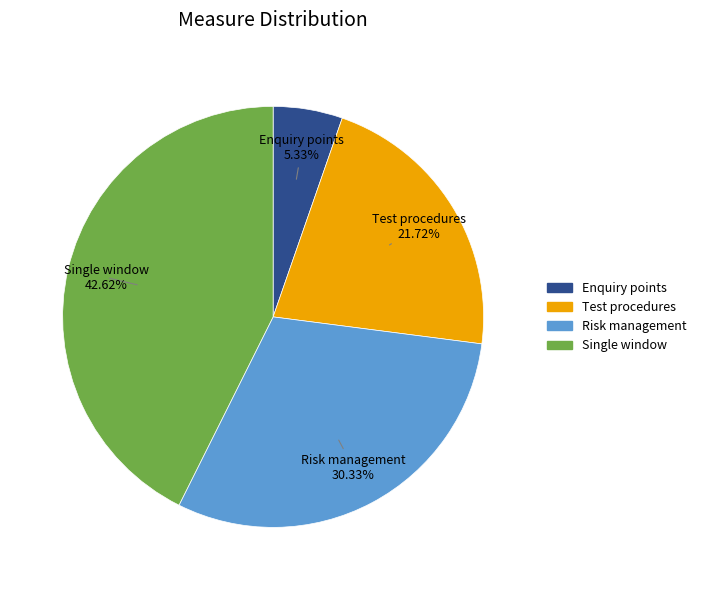

Does any single category account for the majority?

No